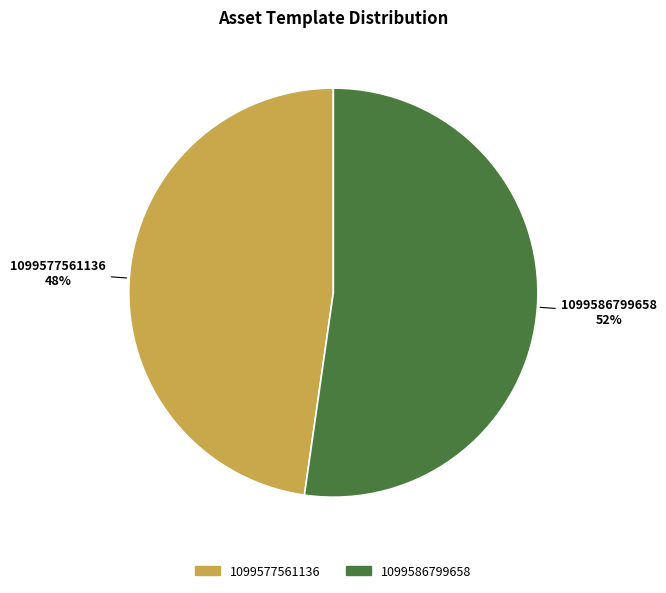

To the nearest percent, what percentage of the pie is 1099577561136?

48%